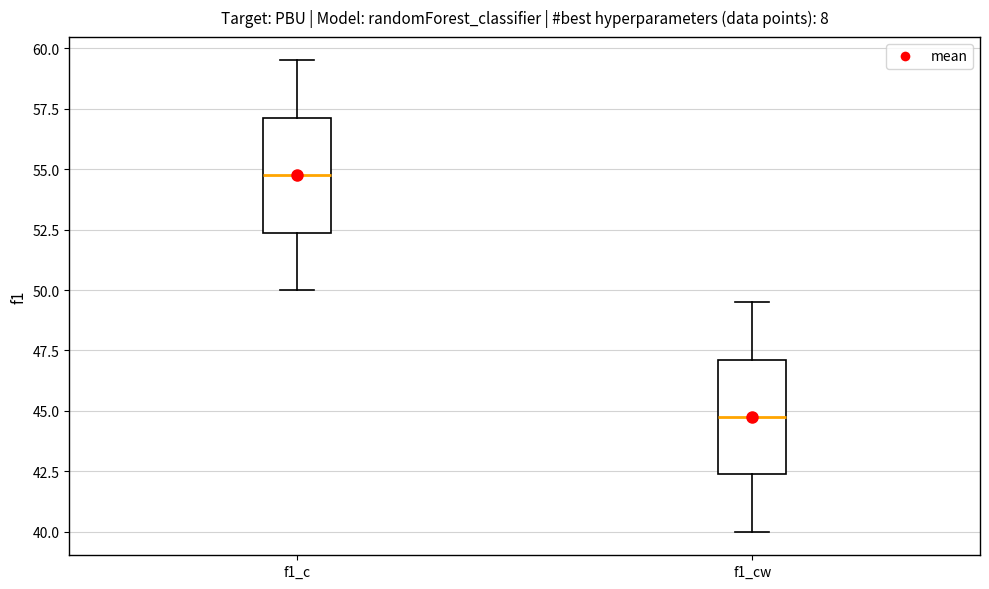

Reading left to right, read every box against the y-axis: the position of its median line, the range the box covers, and the ends of its whiskers. The values are not printed on the chart, so give them approximately, as read against the axis.

f1_c: median 55.0, box 52.5 to 57.0, whiskers 50.0 to 59.5
f1_cw: median 45.0, box 42.5 to 47.0, whiskers 40.0 to 49.5